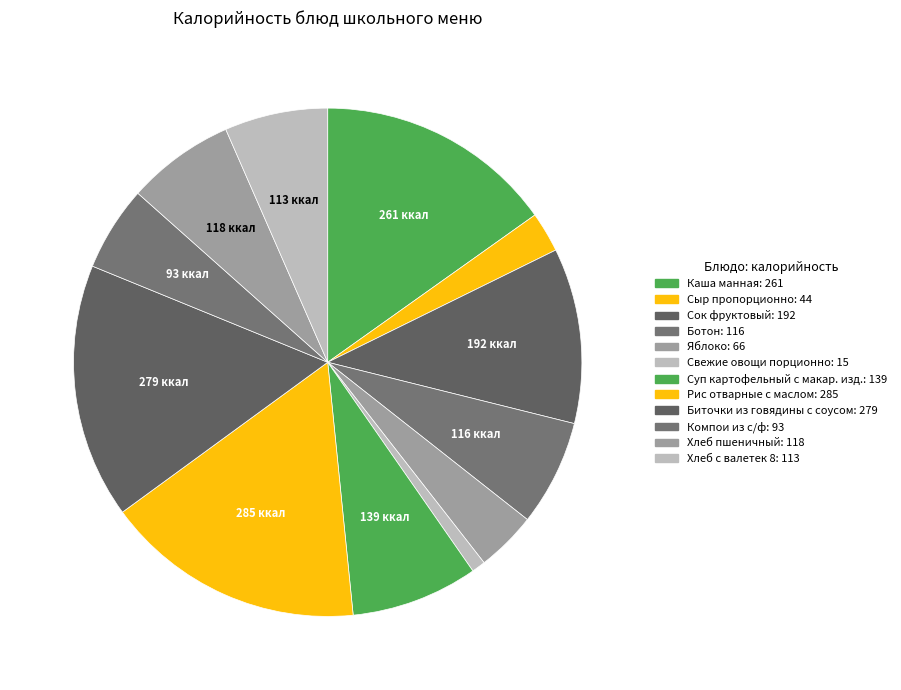

What is the smallest slice in the pie chart?

Свежие овощи порционно